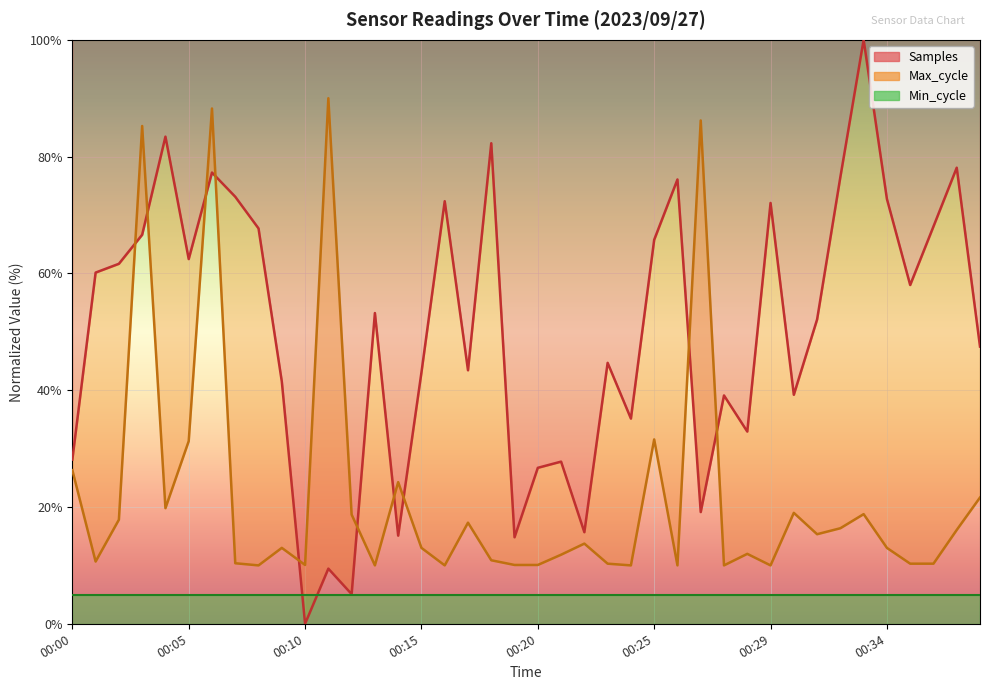

What is the maximum value for Samples?

100.0